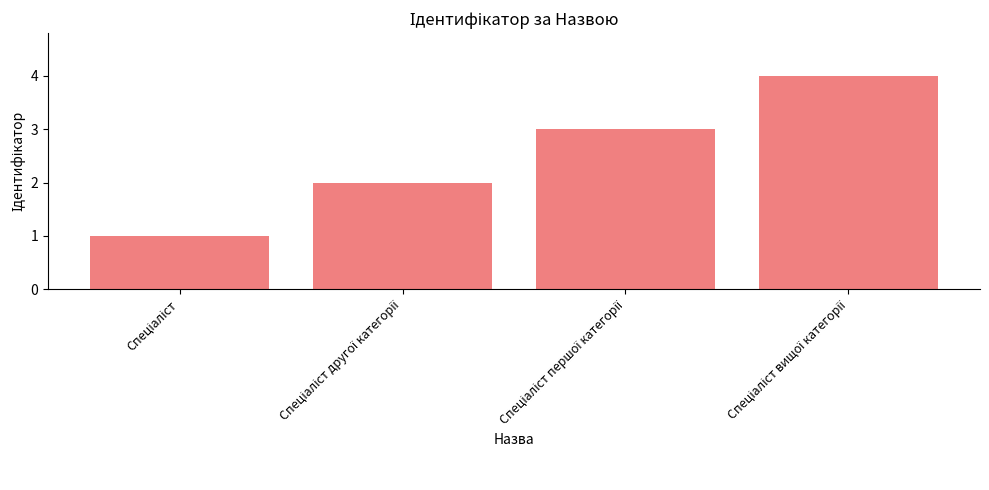

What is the greatest value displayed?

4